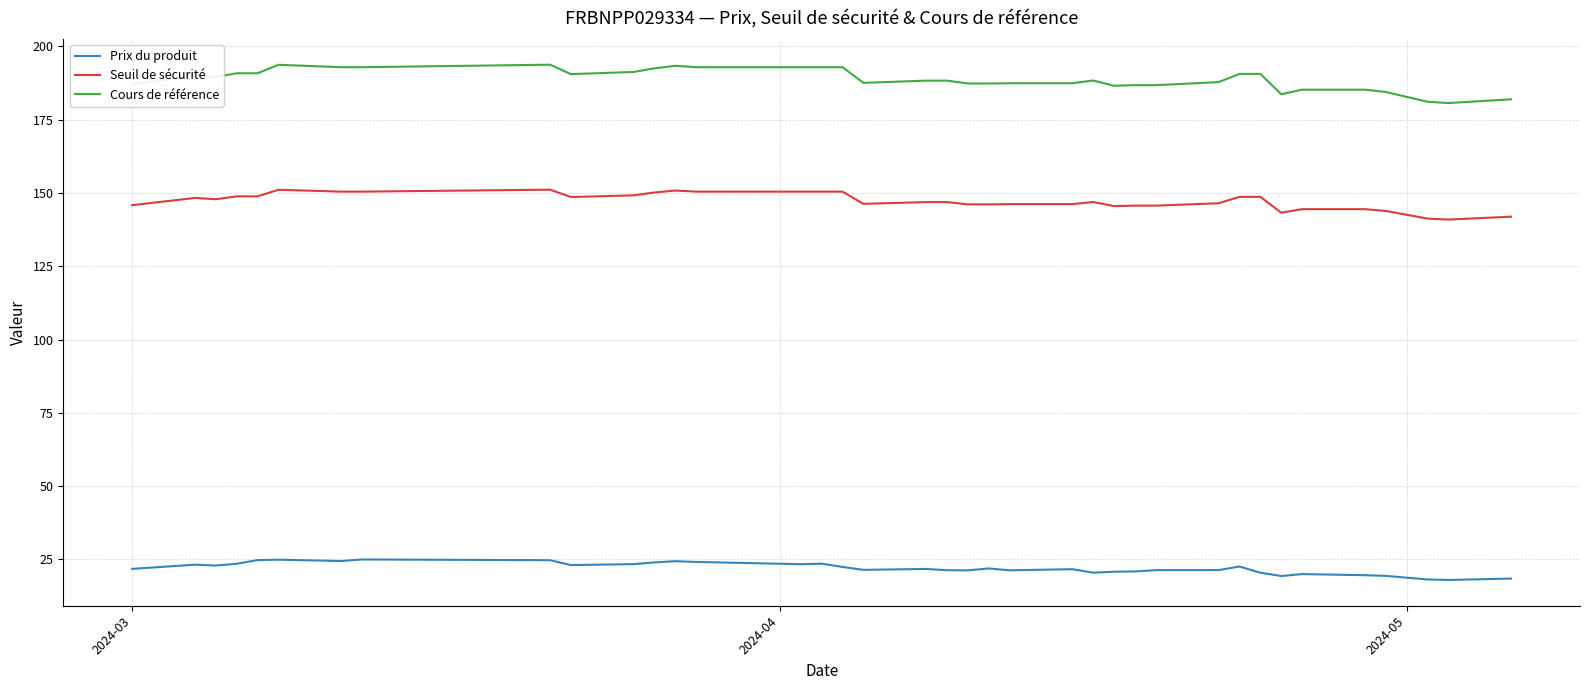

List the series in order of their overall mean, highest first.

Cours de référence, Seuil de sécurité, Prix du produit